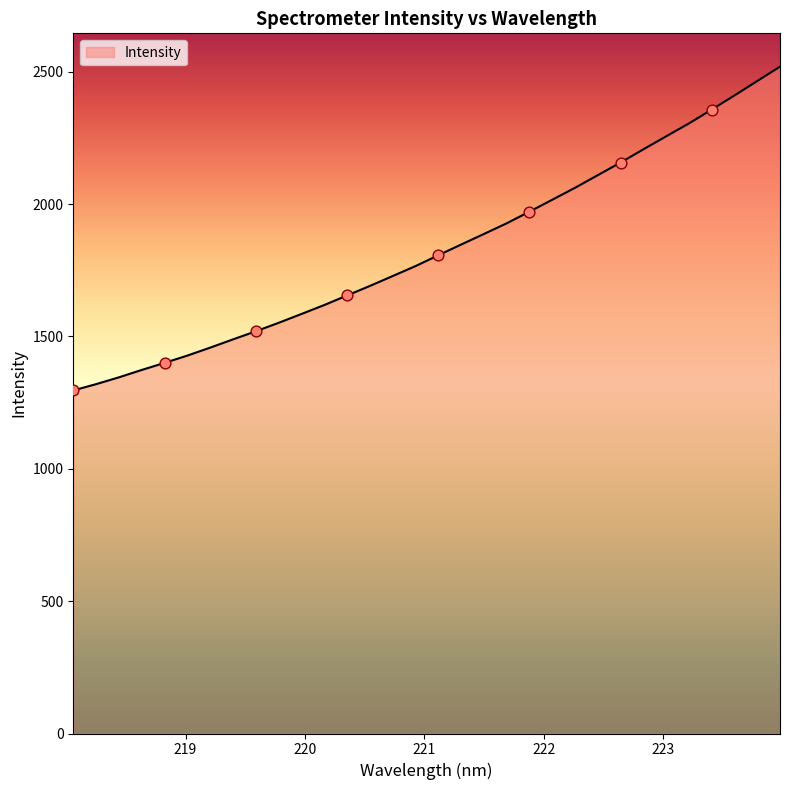

What is the minimum value shown in the chart?

1295.8